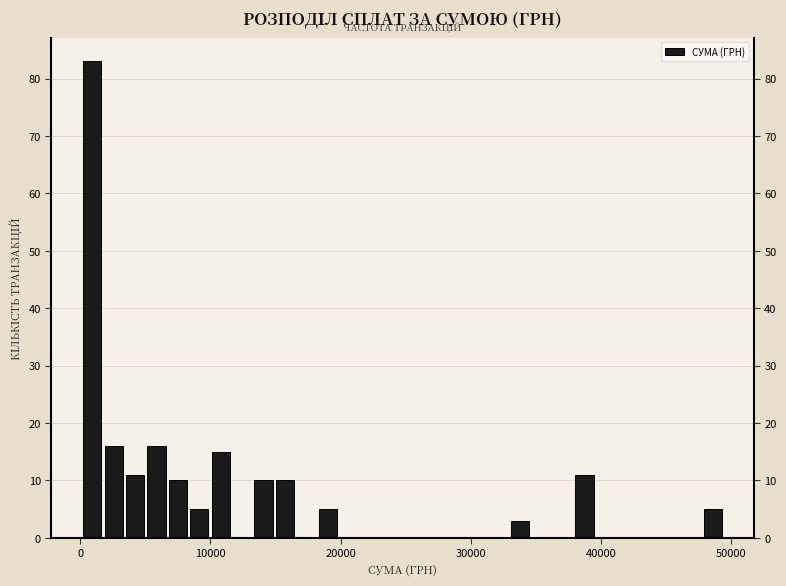

Around what value on the x-axis is the tallest bar? Give the approximate position of its centre, as read against the axis.

1000